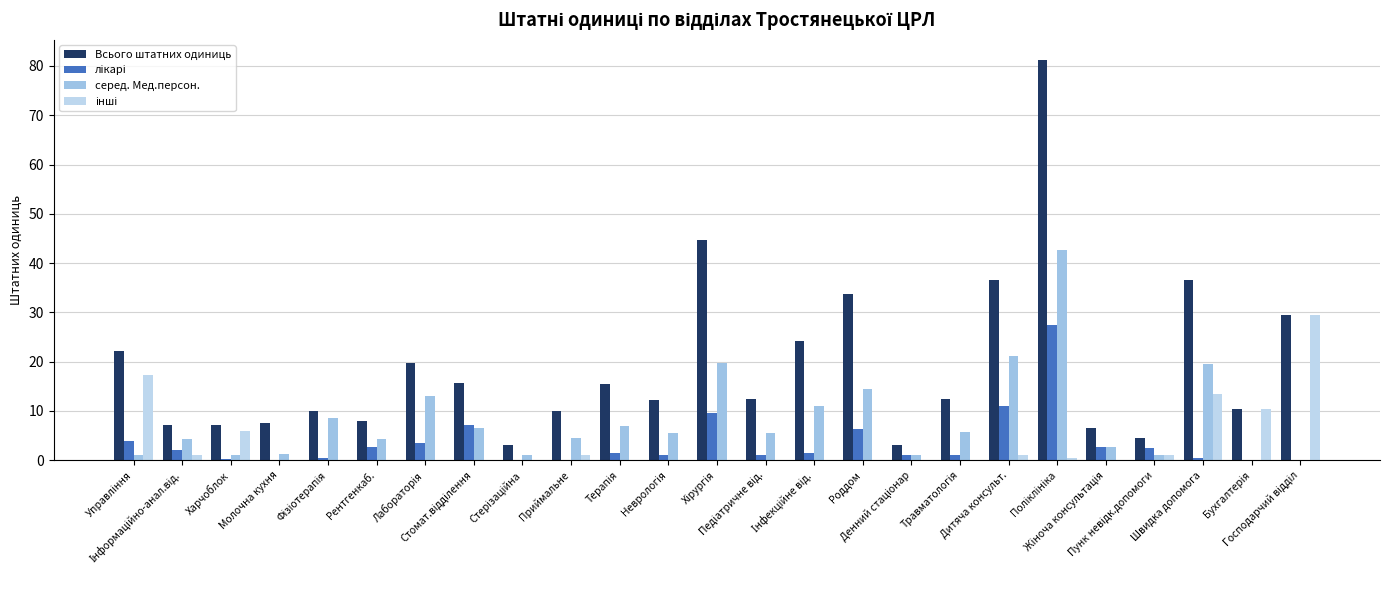

At which category is the sum across all series the highest?

Поліклініка